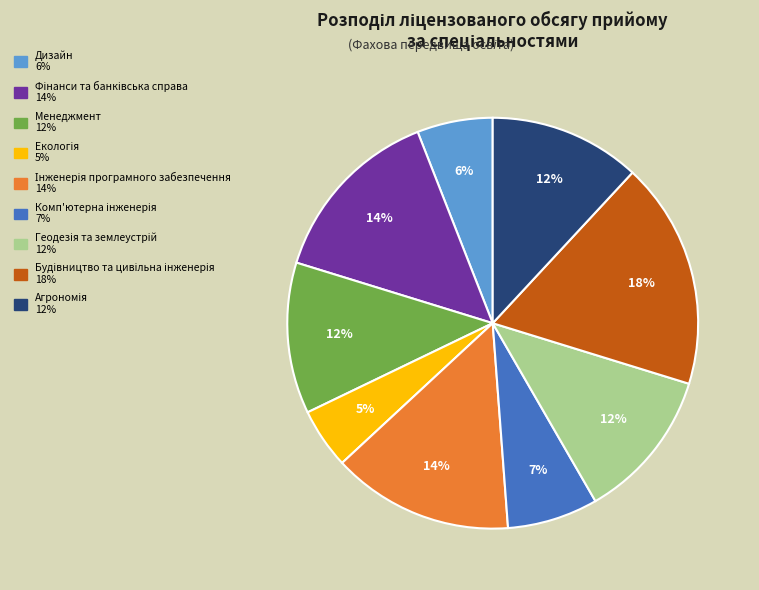

True or false: Менеджмент accounts for 21% of the total.

False